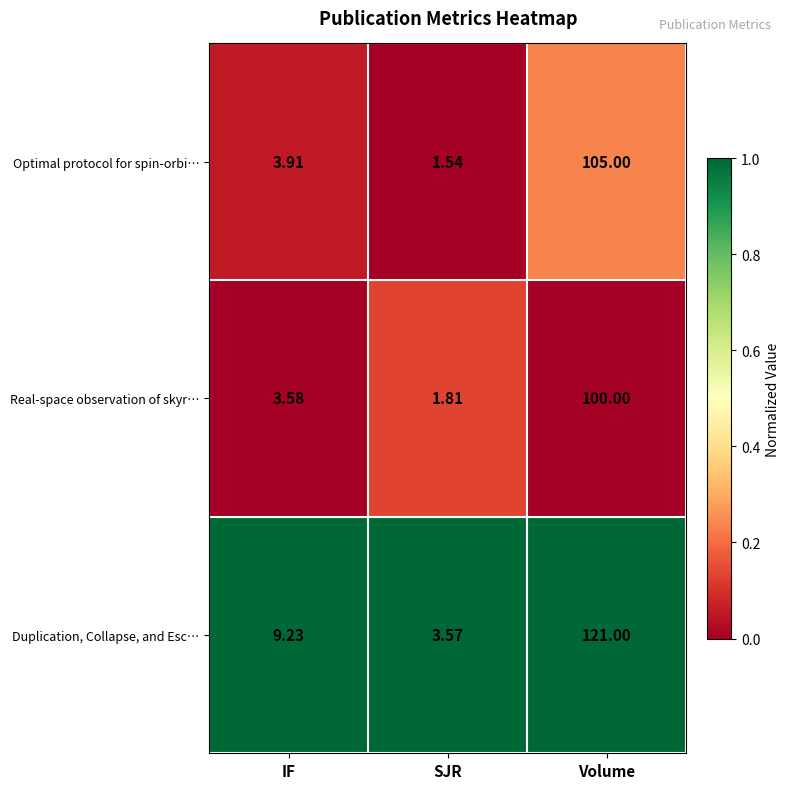

Count the number of data series in this chart.

3